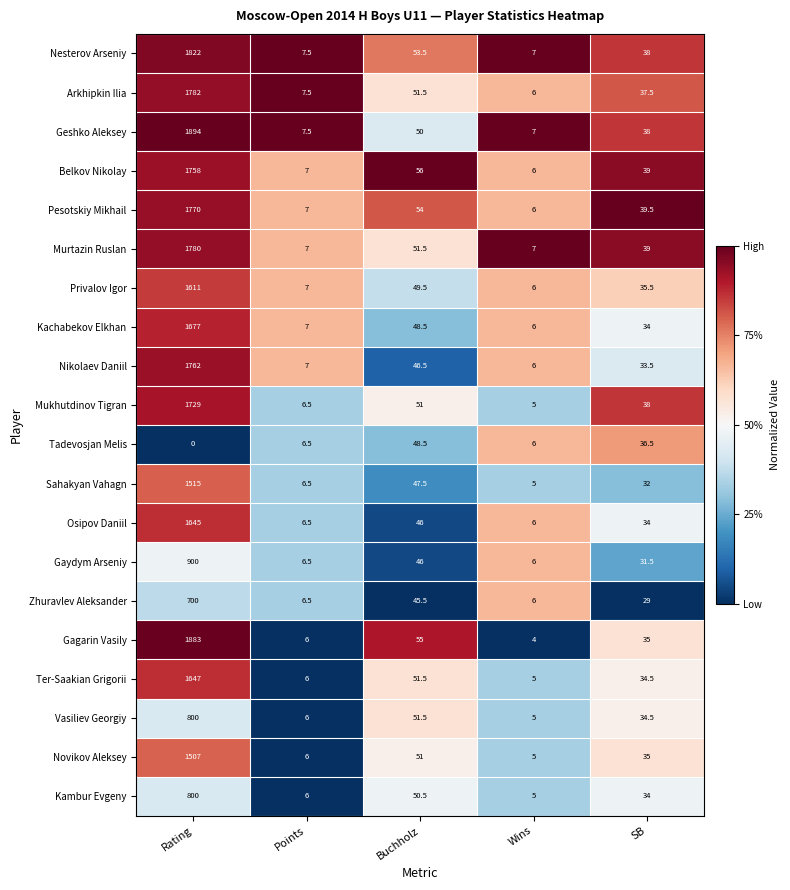

Which series has the largest range (max minus min)?

Geshko Aleksey